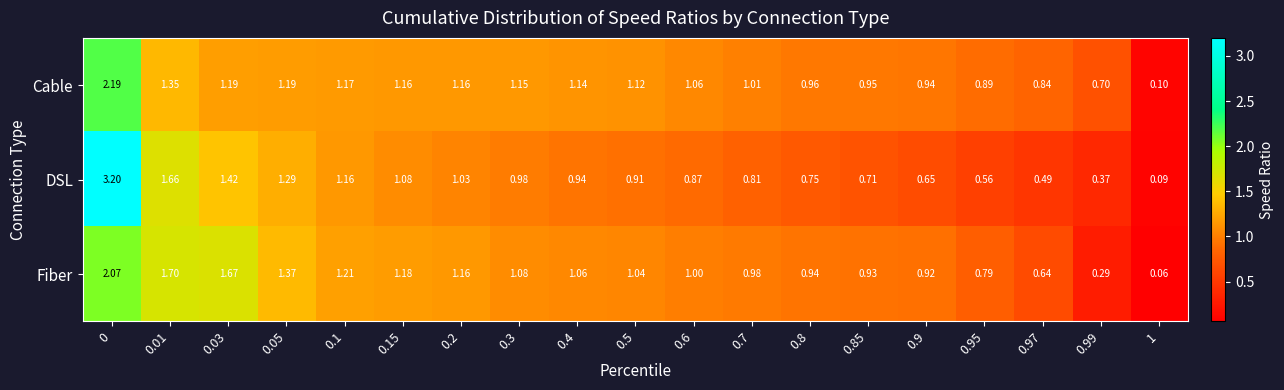

Between 0.6 and 0.7, which series saw the biggest shift?

DSL